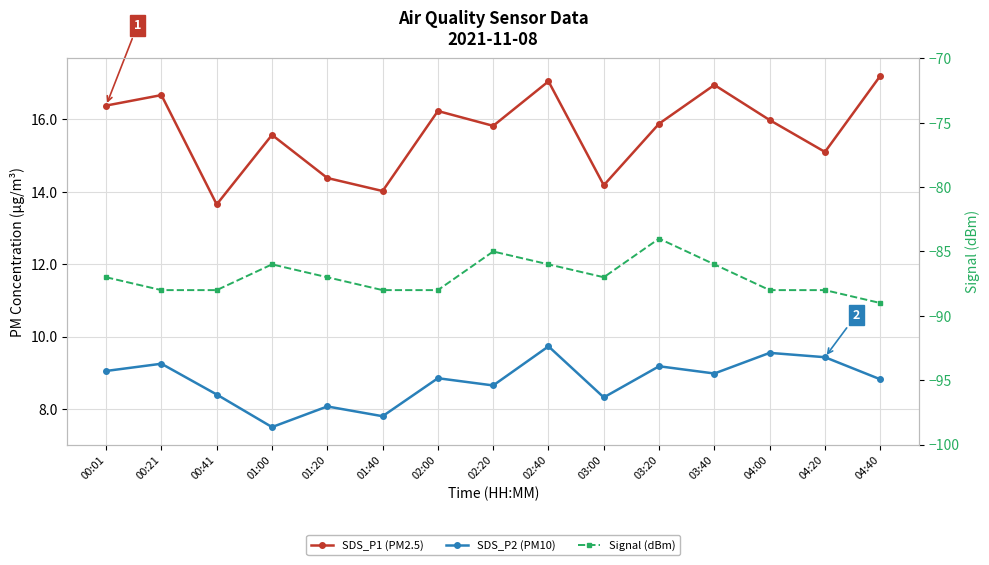

True or false: SDS_P1 (PM2.5) and SDS_P2 (PM10) cross at least once.

False